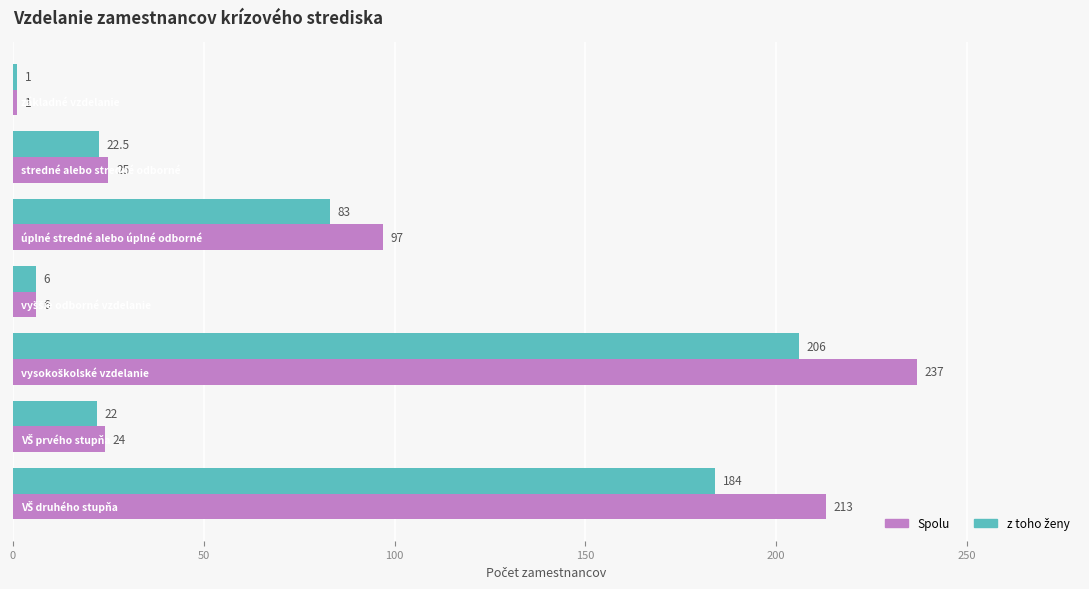

At how many categories does at least one series exceed 69?

3